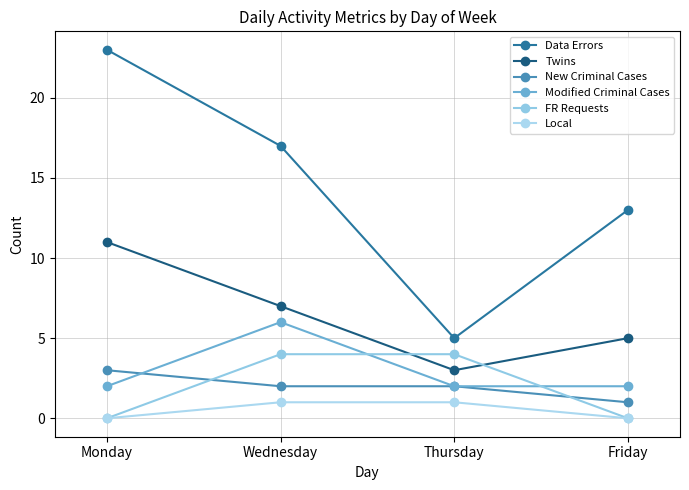

At which category is the sum across all series the highest?

Monday